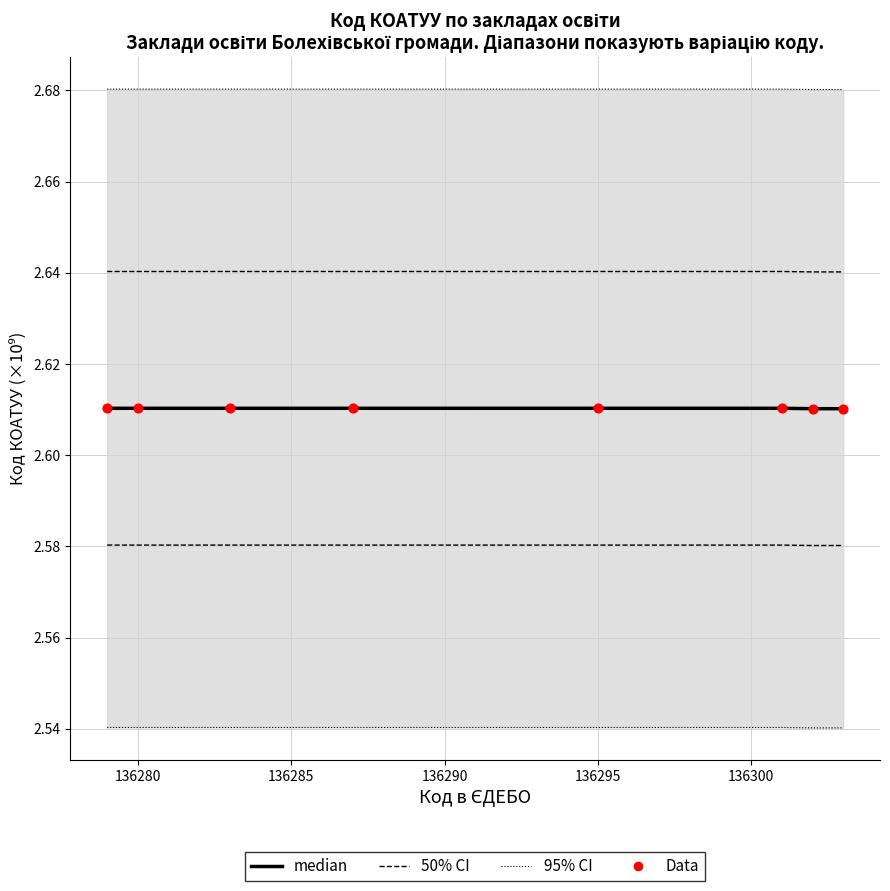

Which series has the largest total across all categories?

95% CI